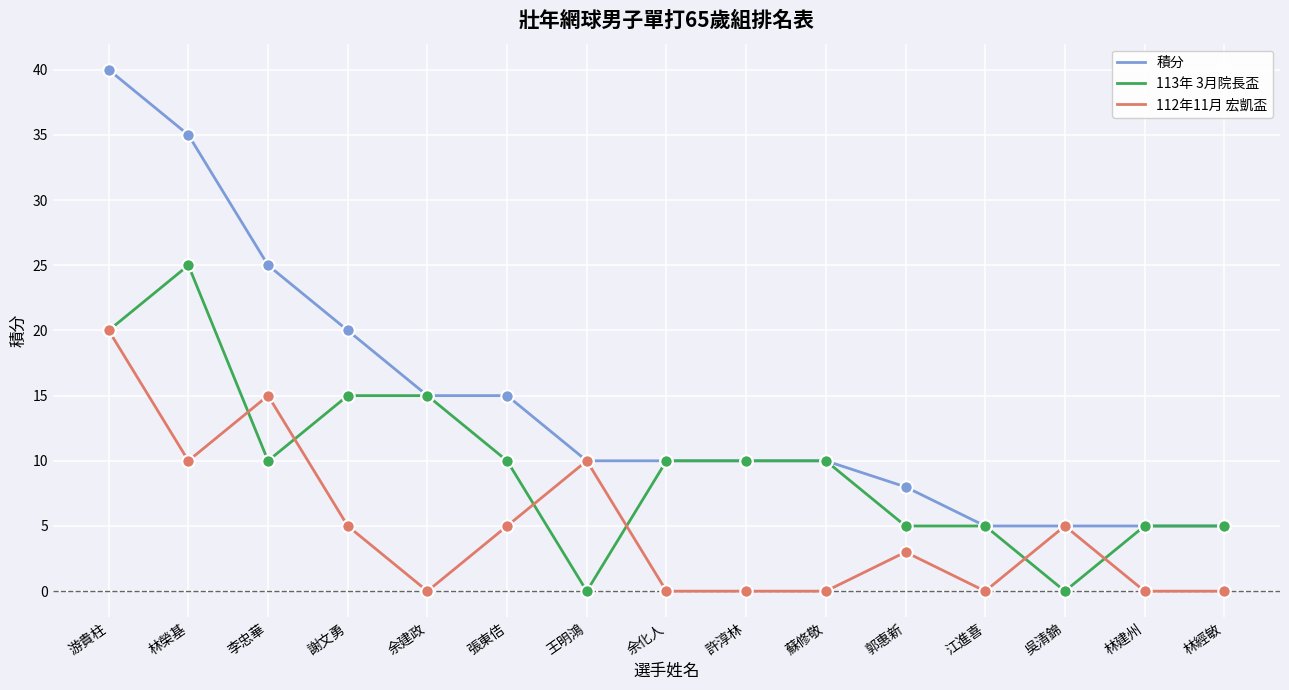

What is the difference between the highest and lowest values at 江進喜?

5